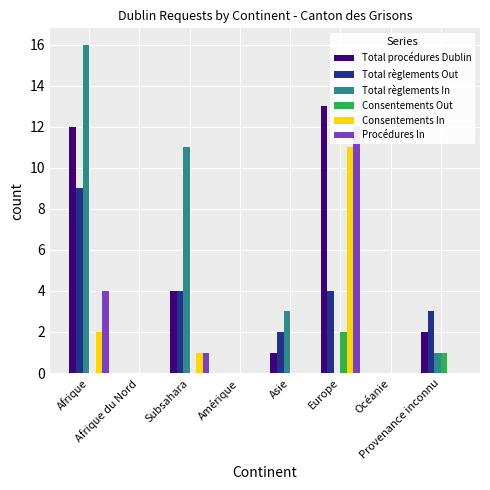

At how many categories does at least one series exceed 1?

5